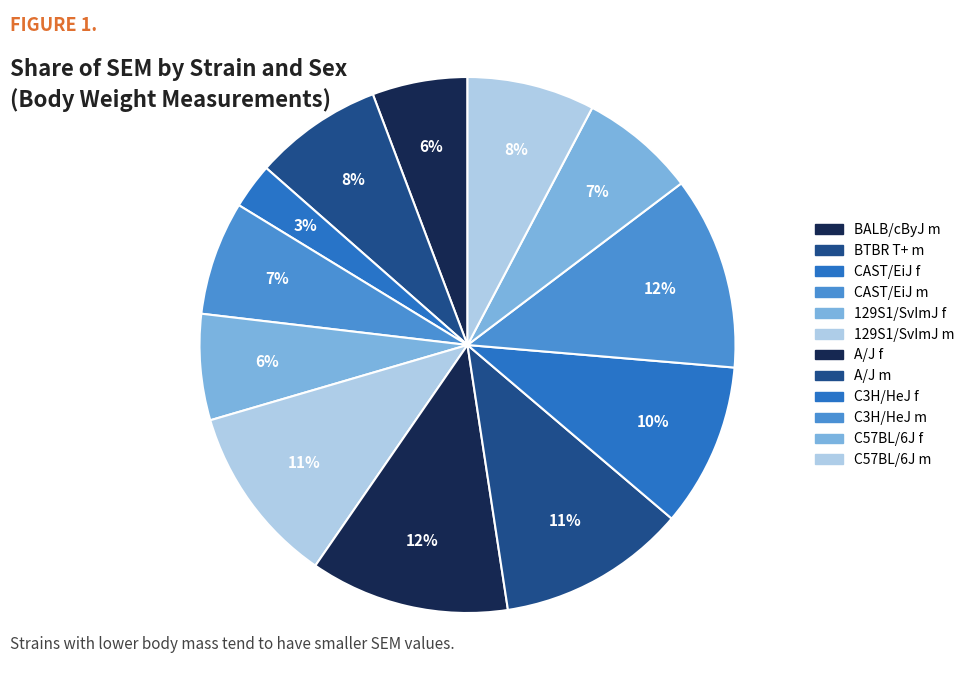

To the nearest percent, what portion does CAST/EiJ m represent?

7%